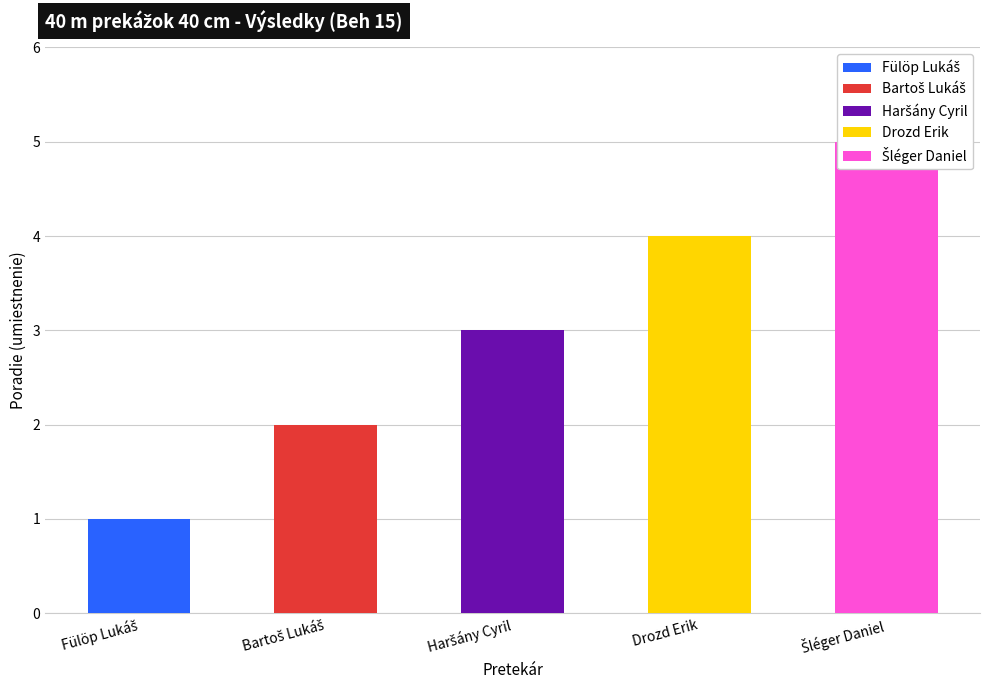

Between Bartoš Lukáš and Drozd Erik, which is larger?

Drozd Erik